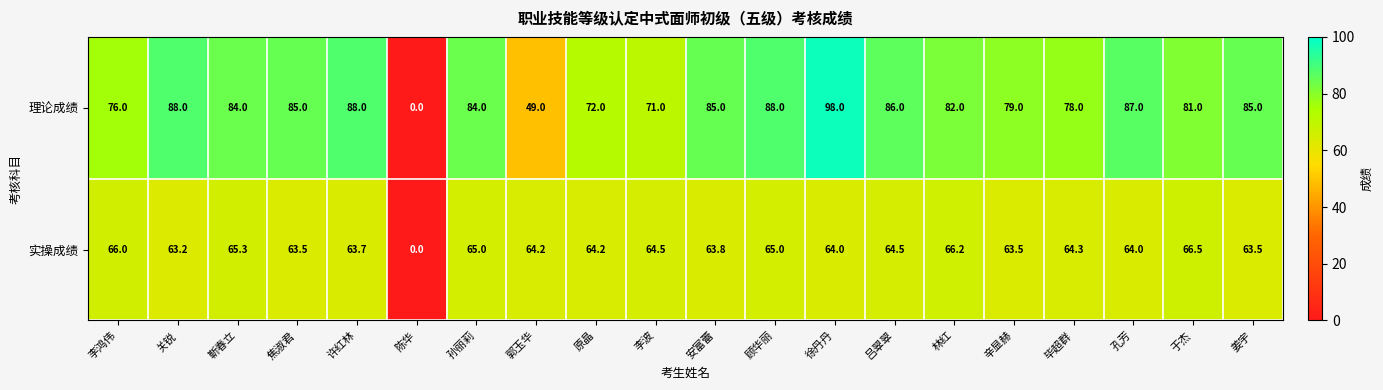

How many series are shown in this chart?

2